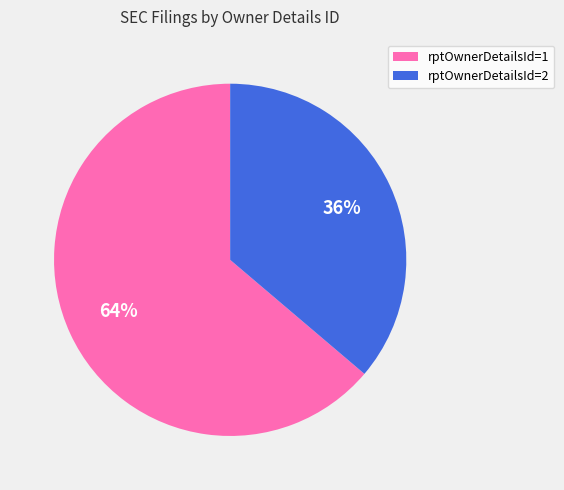

Between rptOwnerDetailsId=2 and rptOwnerDetailsId=1, which is larger?

rptOwnerDetailsId=1